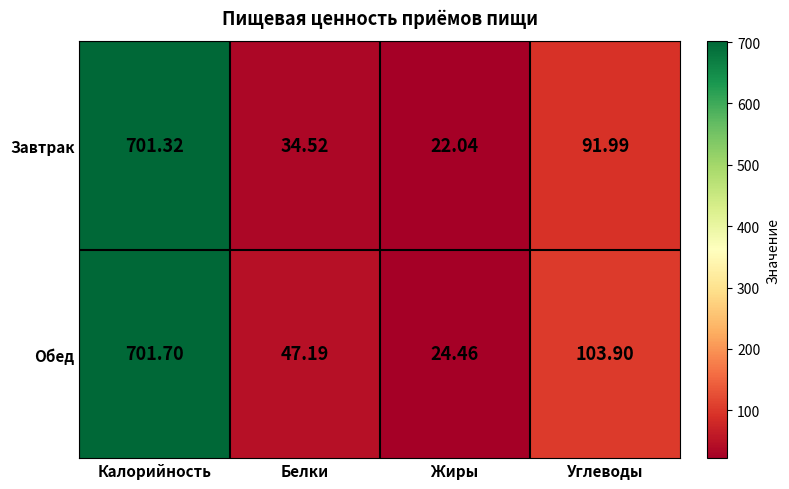

At which label does Завтрак first exceed 91?

Калорийность